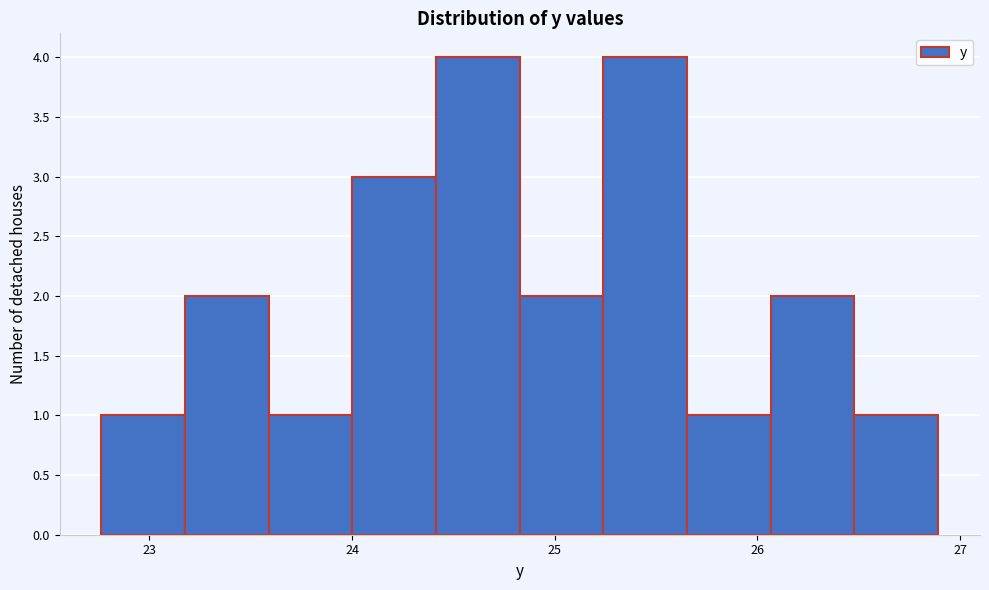

How tall is the bar that spans 24.4 to 24.8 on the x-axis? Neither the bar edges nor the heights are printed on the chart, so give them approximately, as read against the axes.

4